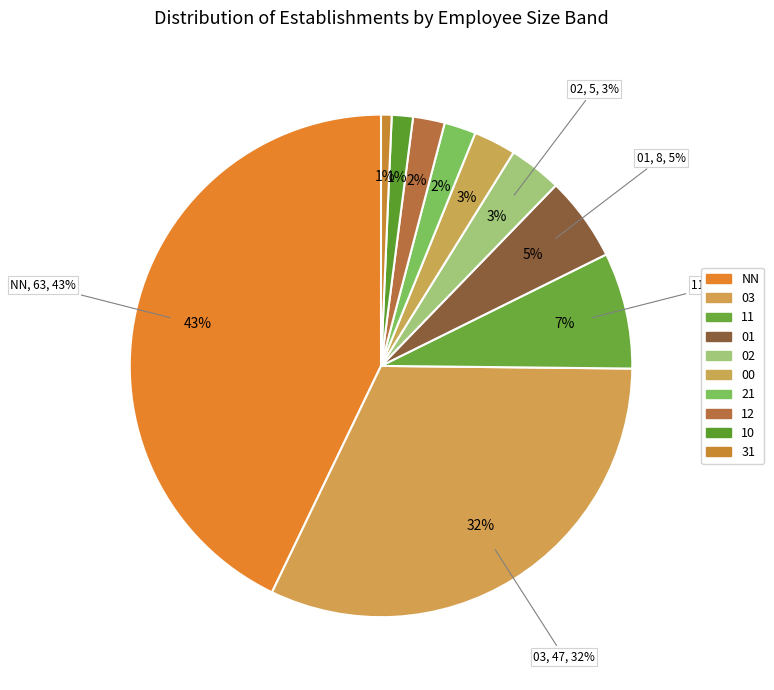

To the nearest percent, what portion does 12 represent?

2%